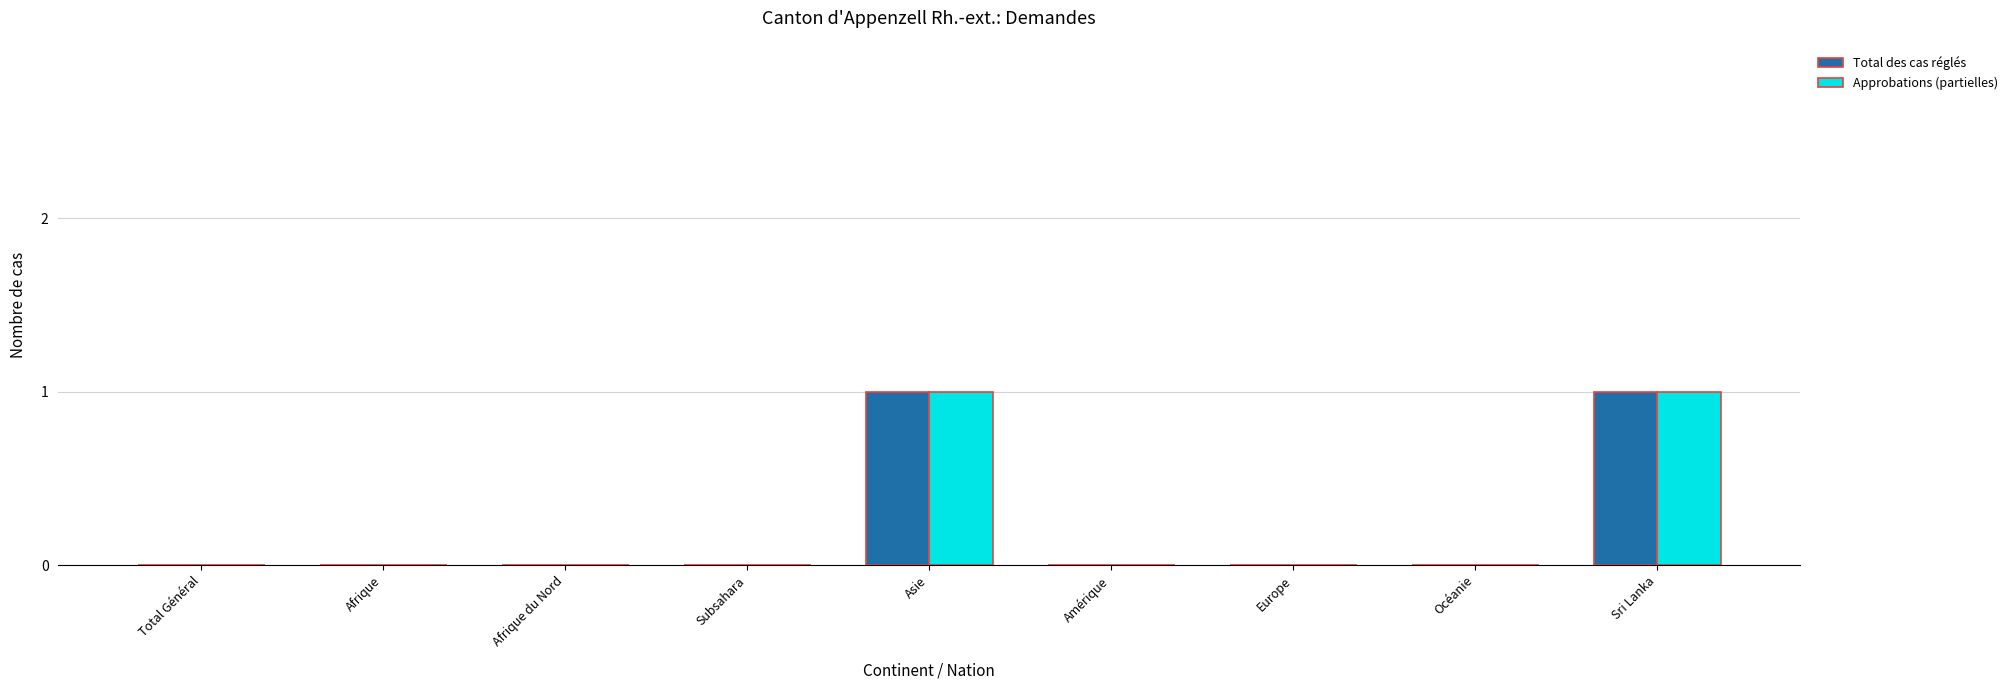

Is the value of Approbations (partielles) at Subsahara greater than the value of Total des cas réglés at Asie?

No